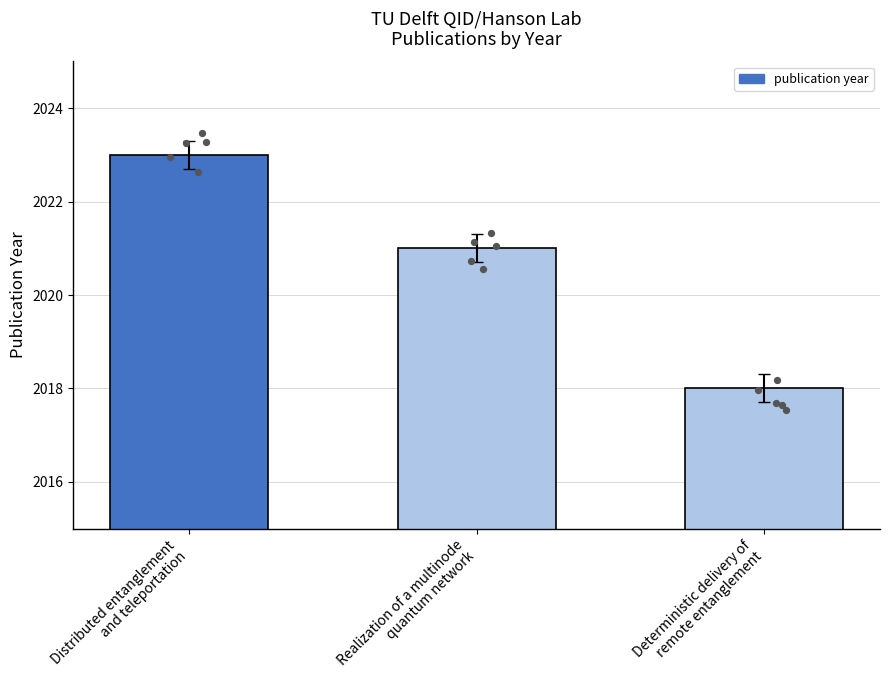

Between Deterministic delivery of
remote entanglement and Realization of a multinode
quantum network, which is larger?

Realization of a multinode
quantum network